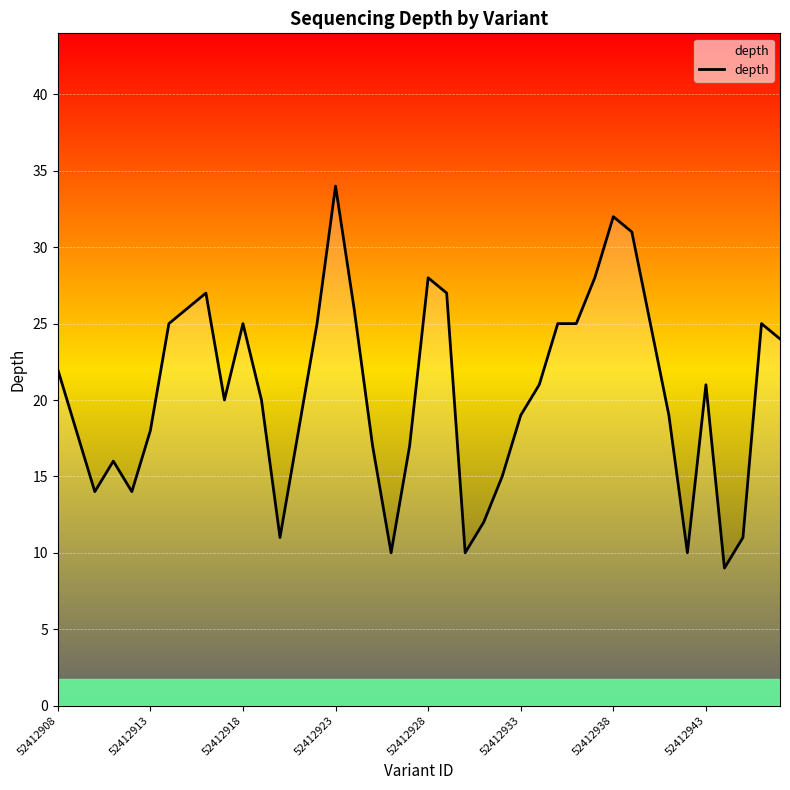

What is the smallest value displayed?

9